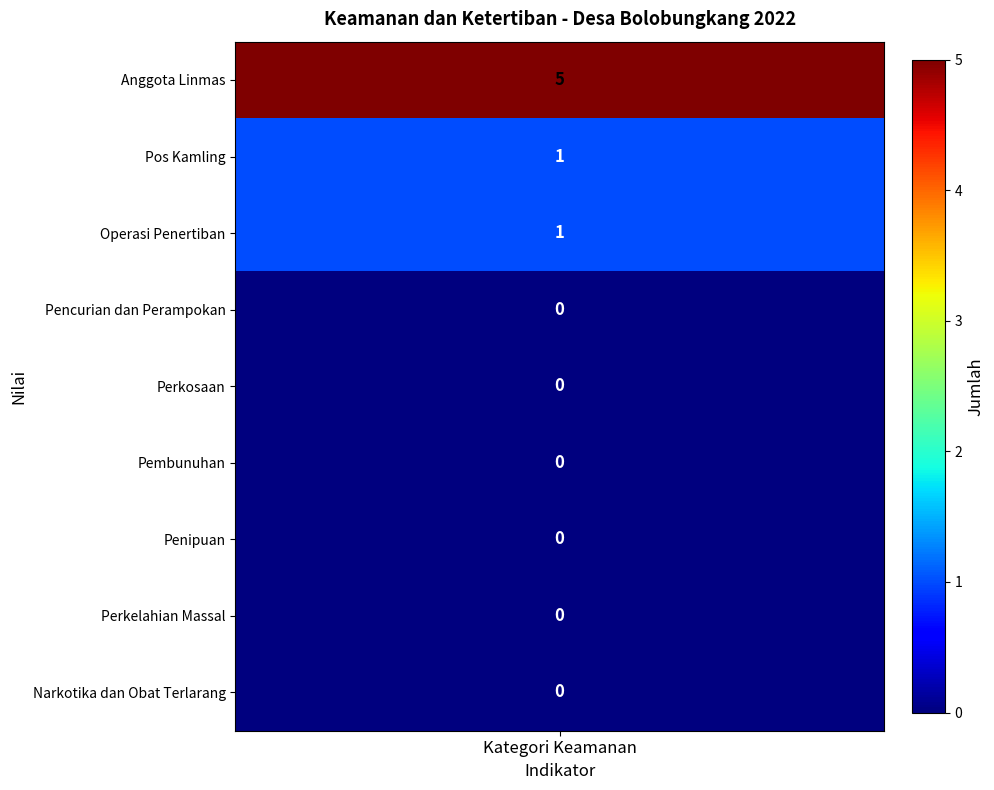

Reading left to right, what are all the values shown in this chart?

5	1	1	0	0	0	0	0	0